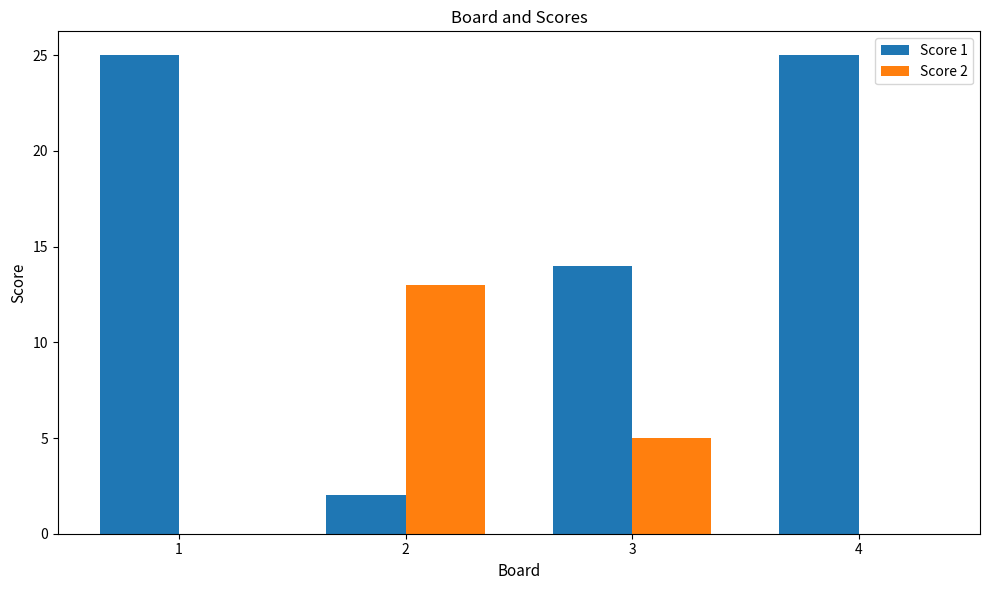

Count the number of categories in the chart.

4